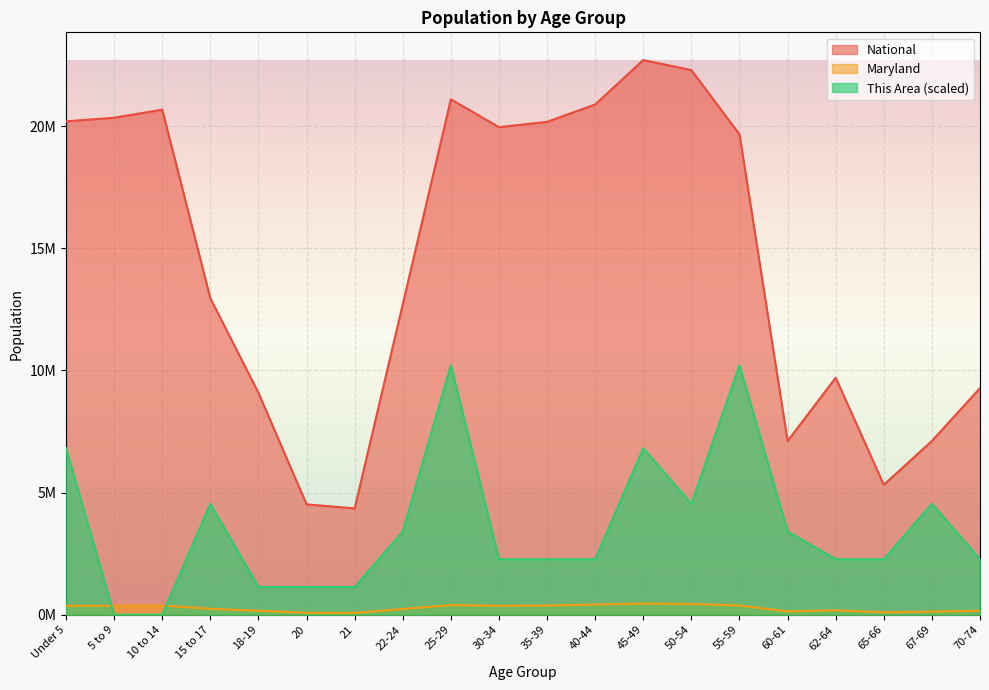

What is the label of the 16th point from the right?

18-19